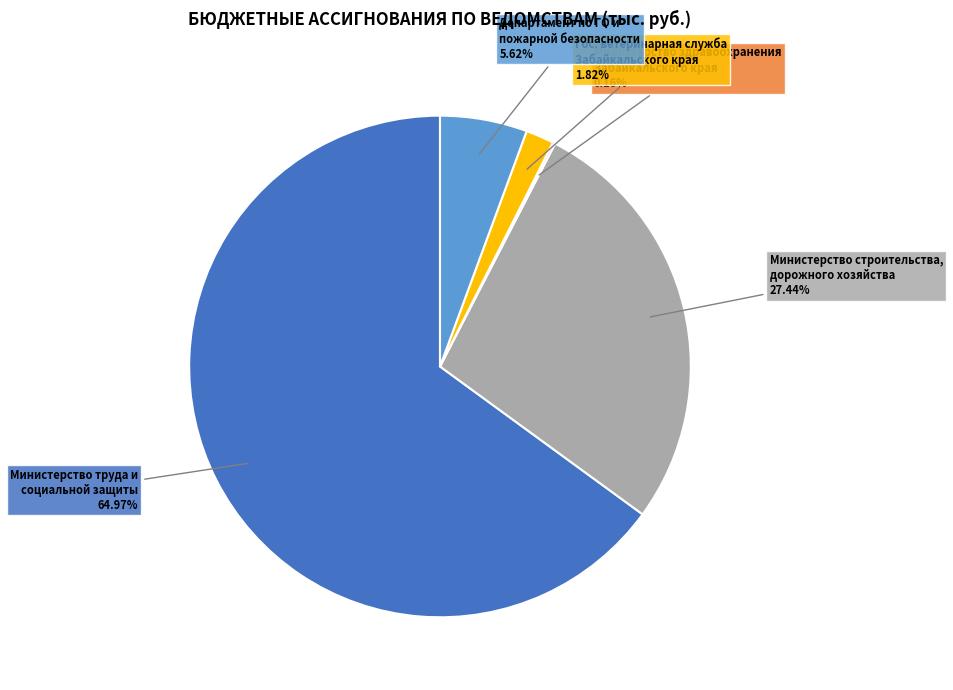

Is there any slice that represents more than half of the pie?

Yes